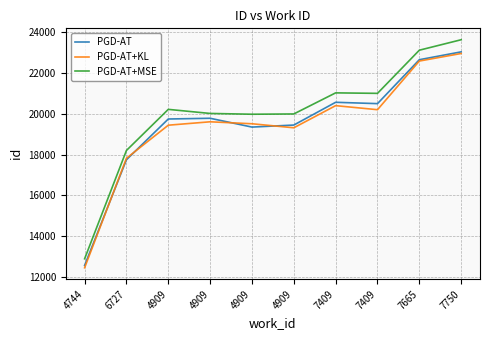

What is the sum of the PGD-AT+MSE values at 4909 and 4909?

39989.0